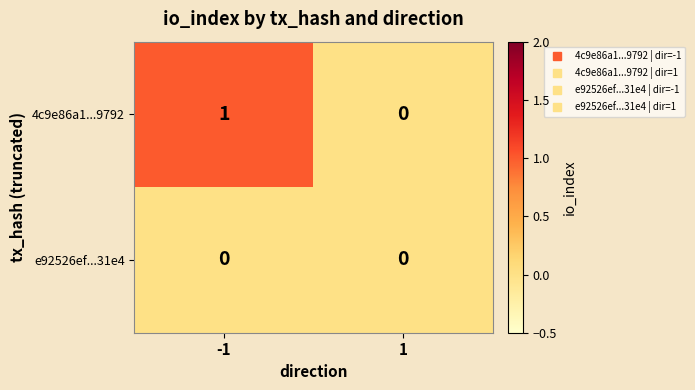

The value of e92526ef...31e4 at 1 is 0. True or false?

True